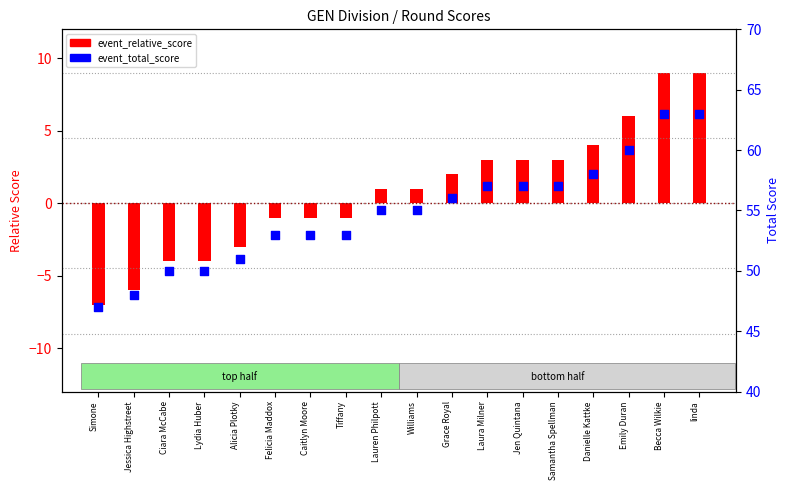

What is the change in value from Simone to Emily Duran?

+13